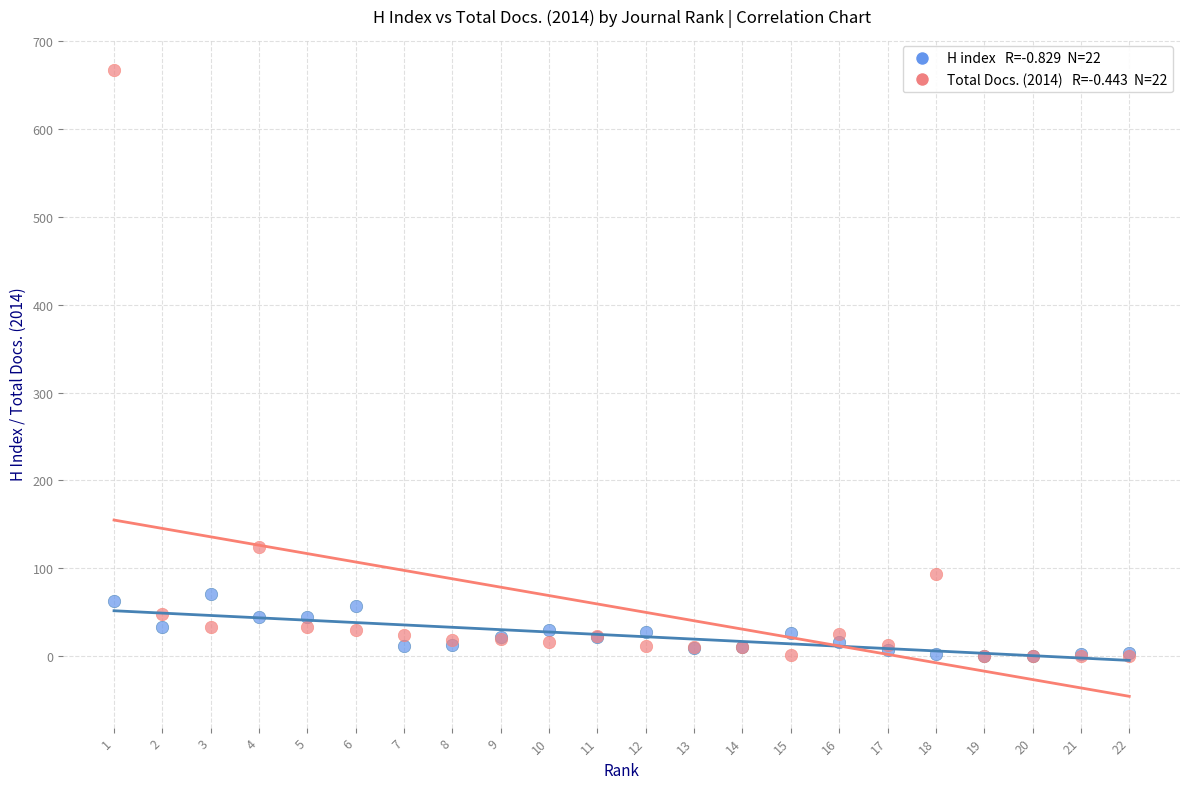

Across all series, what Y value is closest to 333?

124